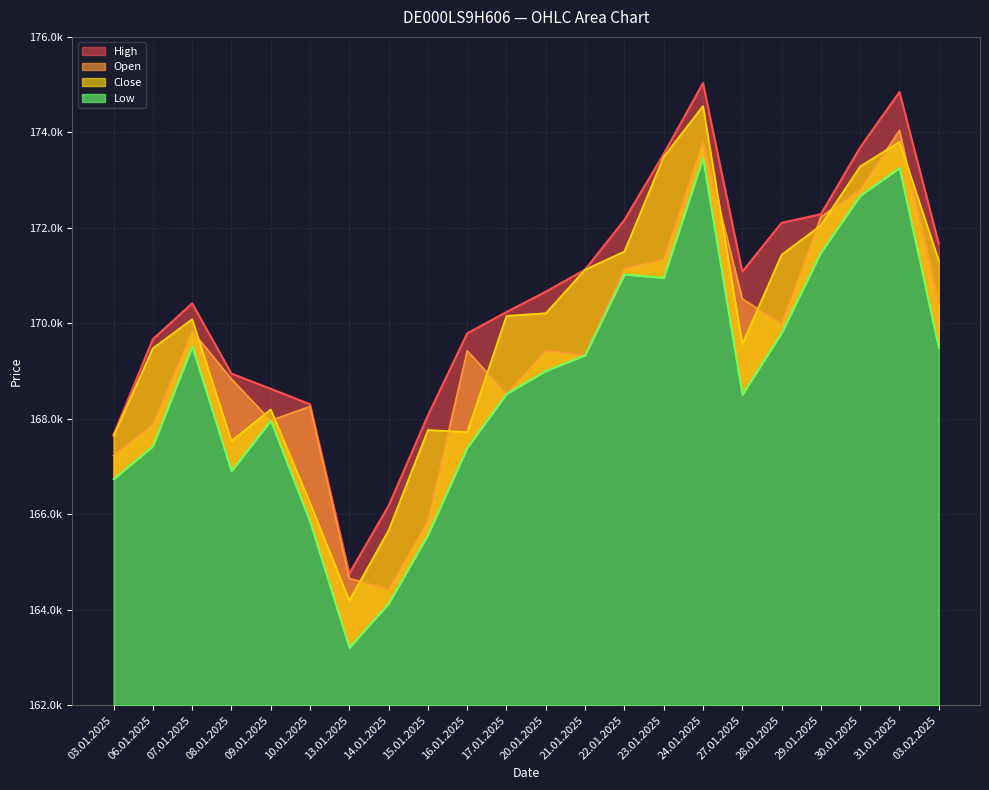

Count the number of categories in the chart.

22